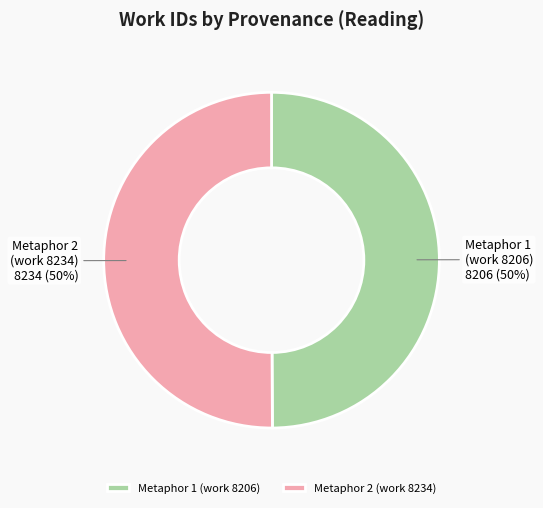

To the nearest percent, what portion does Metaphor 1 (work 8206) represent?

50%